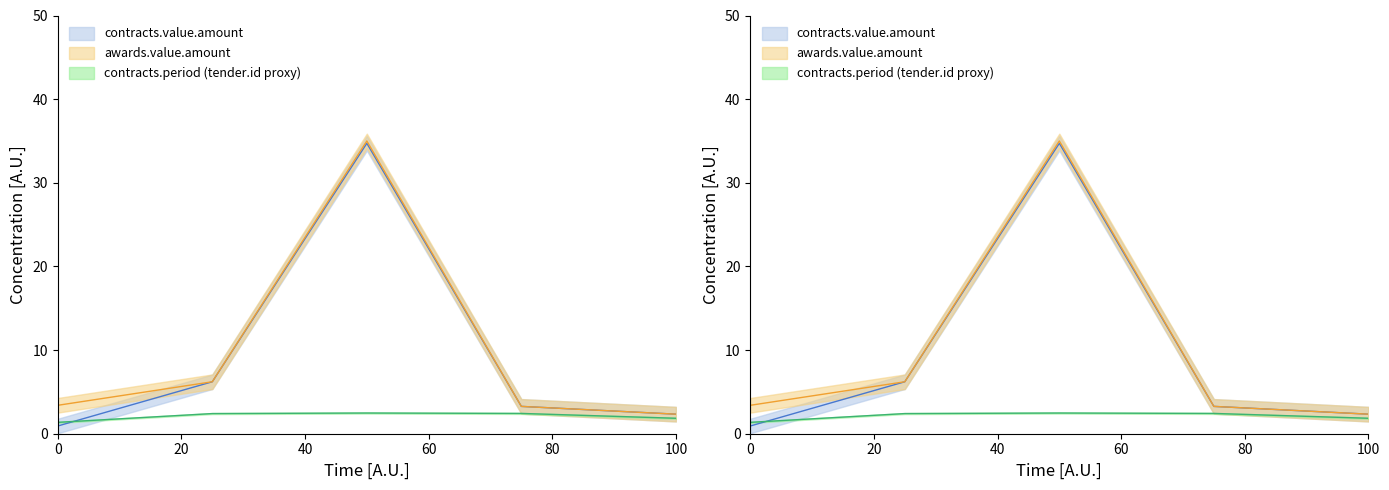

True or false: contracts.value.amount has a value of 0.5 at 0.

False